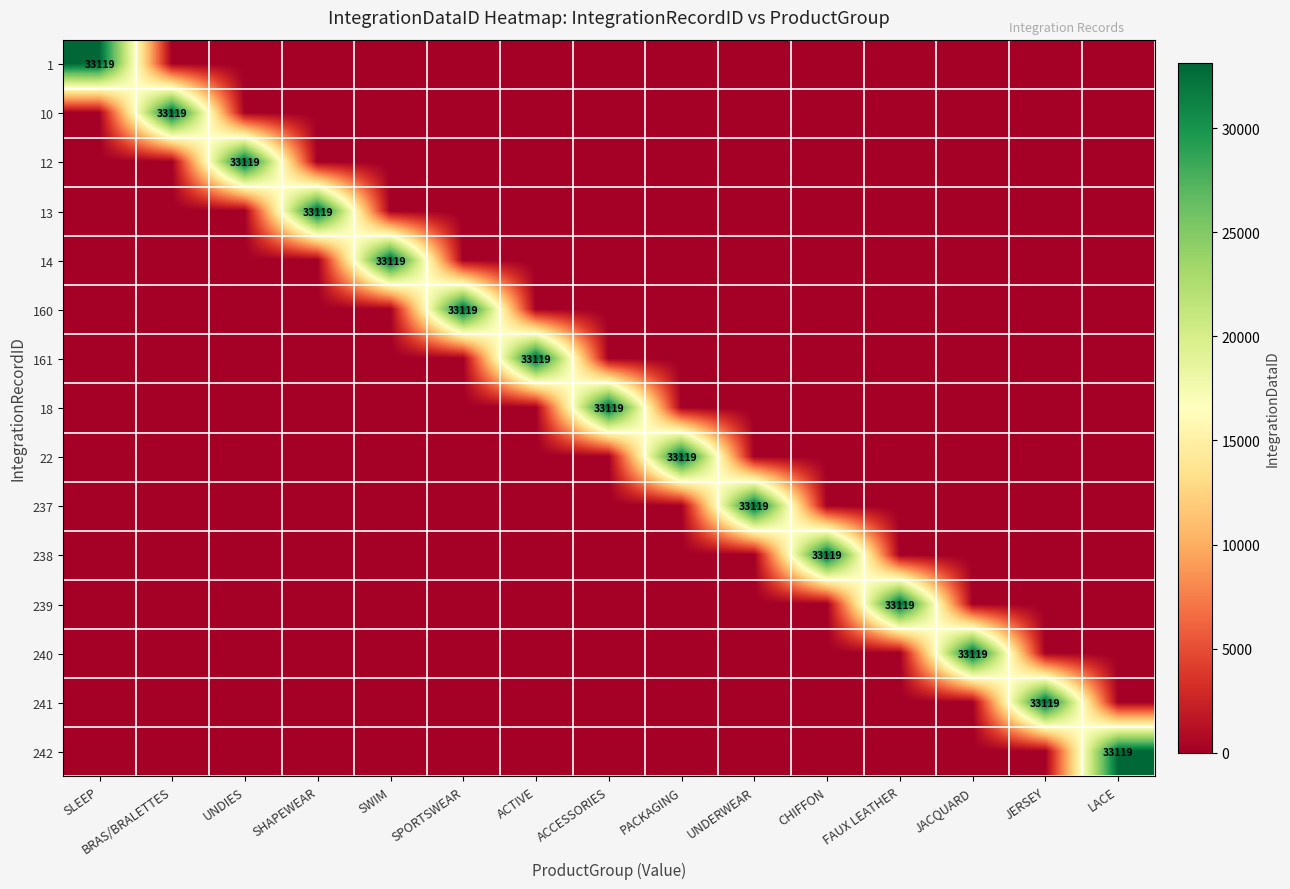

The value of 18 at ACCESSORIES is 33119. True or false?

True